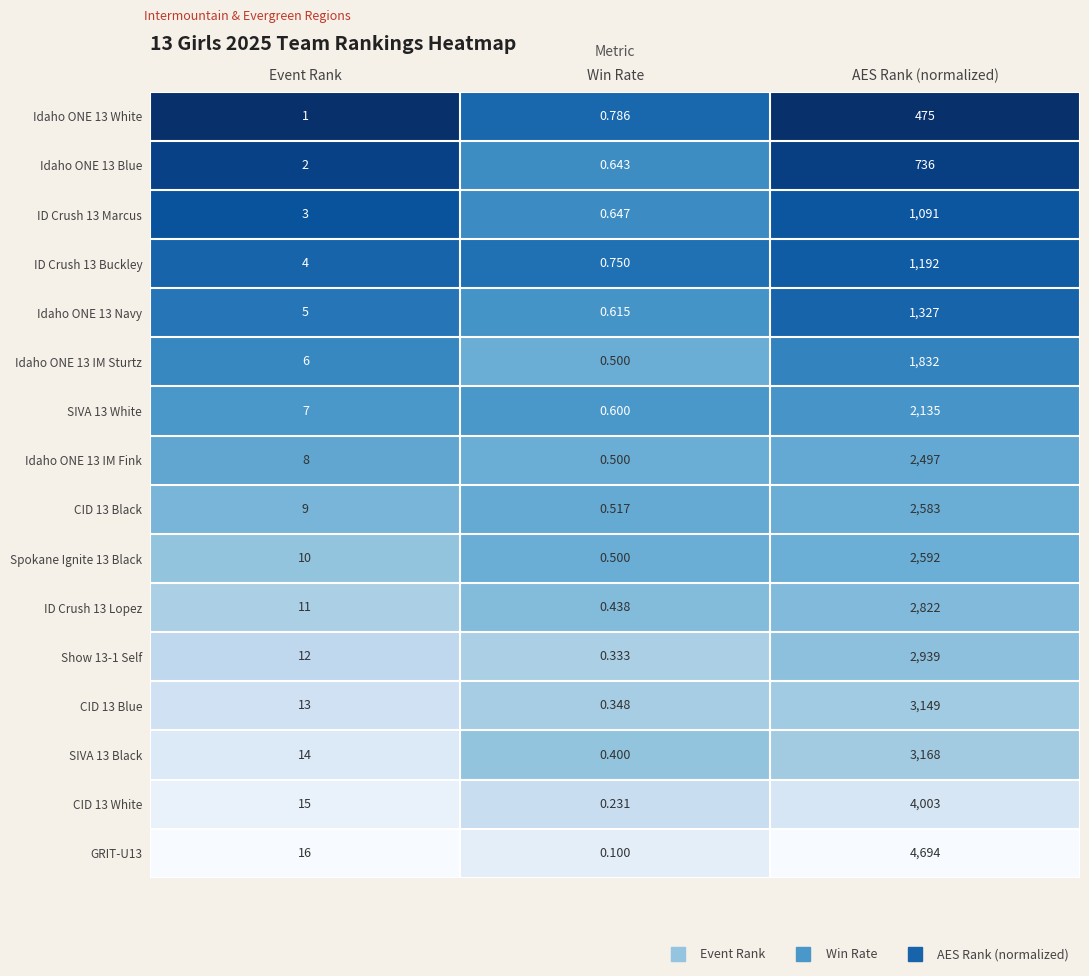

Where is SIVA 13 White nearest to the value 1067?

Event Rank